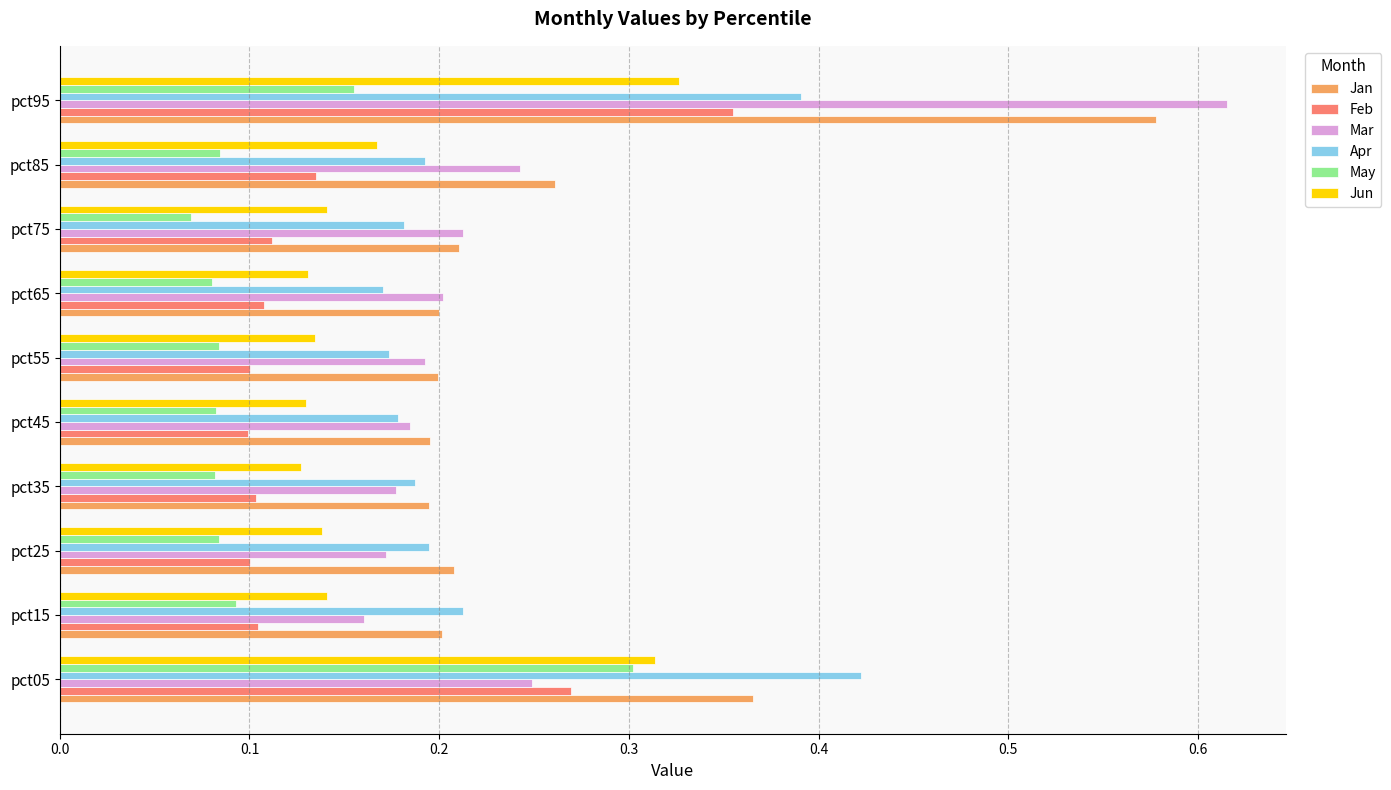

What is the sum of all May values?

1.1